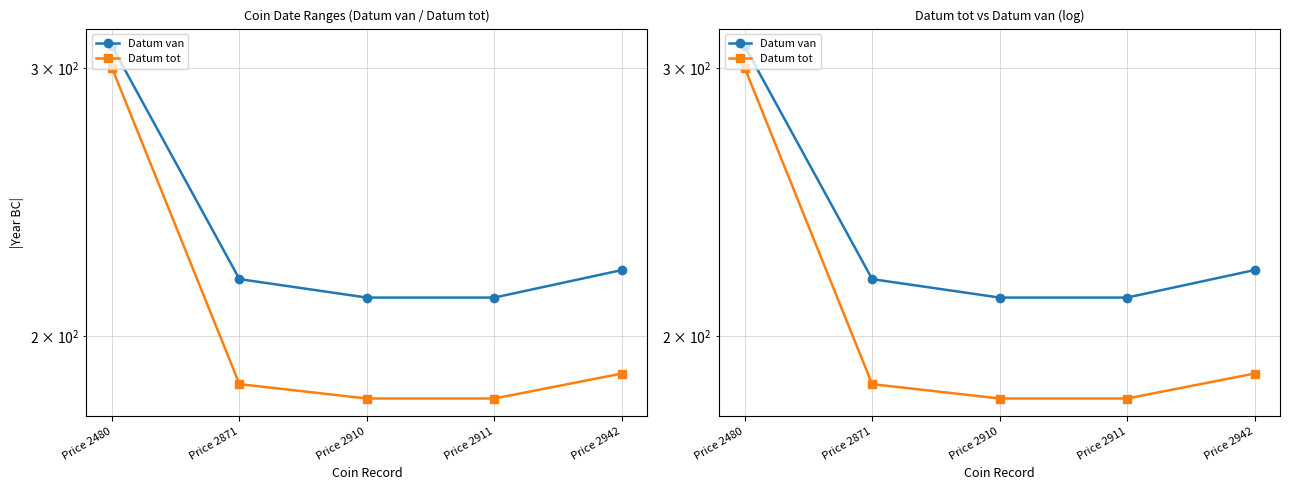

Reading left to right, list all the values displayed in this chart.

Datum van: 310	218	212	212	221
Datum tot: 300	186	182	182	189